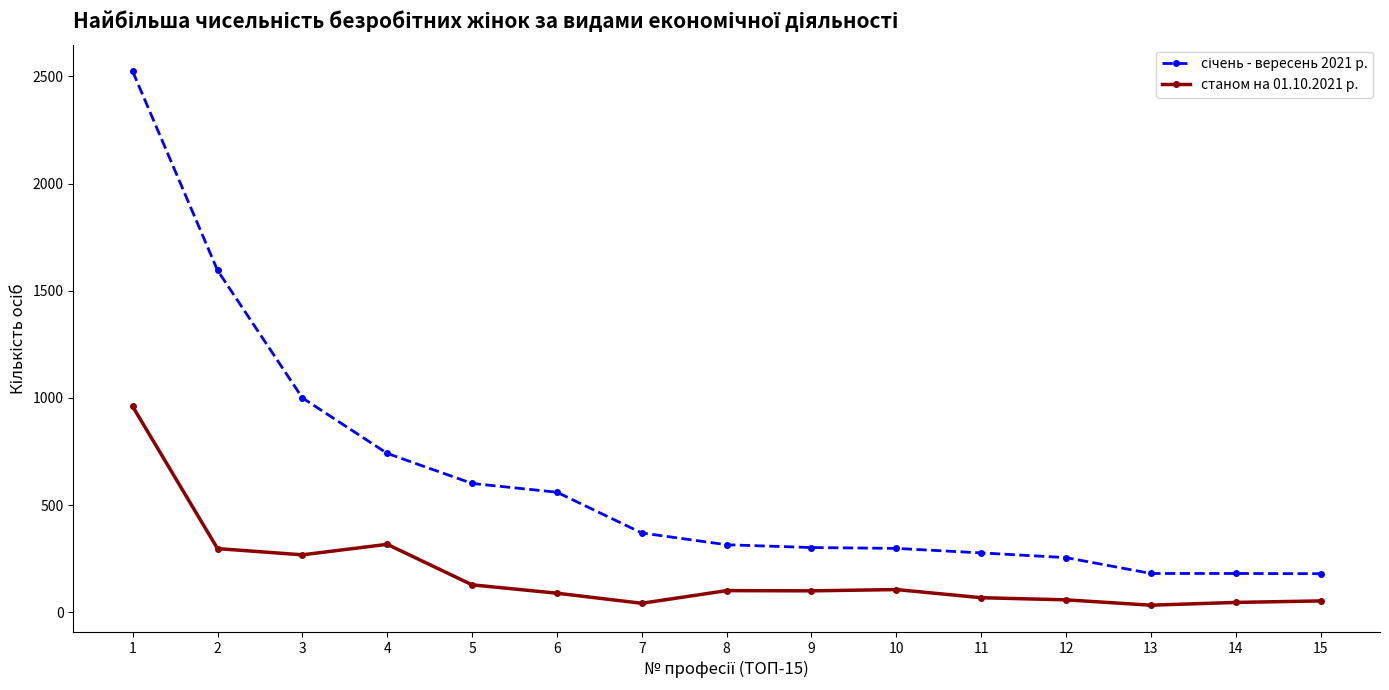

What is the approximate value of станом на 01.10.2021 р. at 11, to the nearest 50?

50